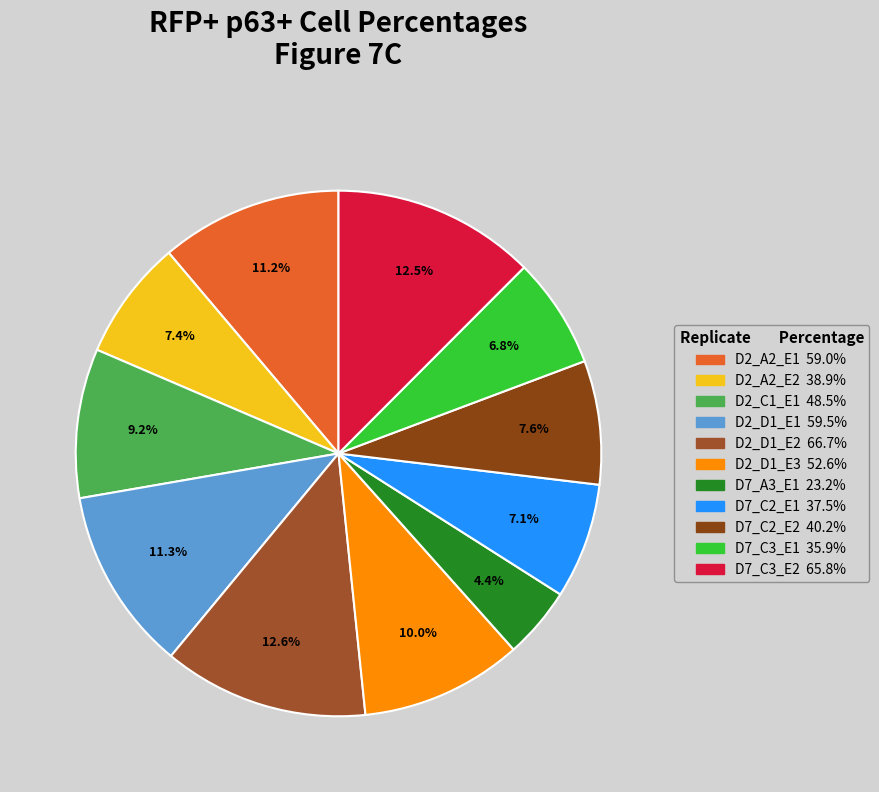

What percentage do D7_A3_E1 and D7_C3_E2 together represent?

16.9%